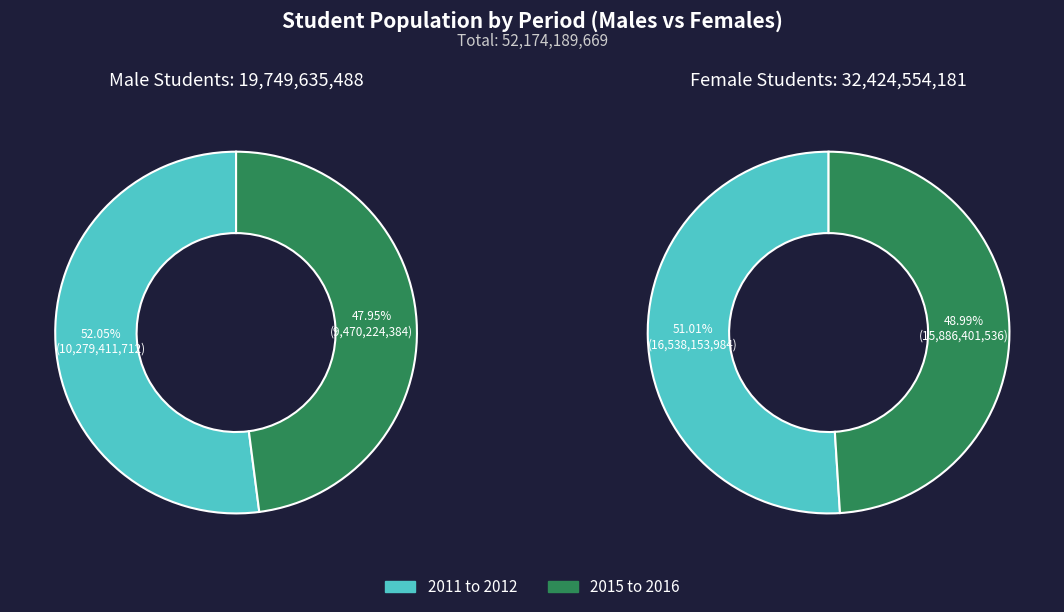

How much of the chart is everything except 2011 to 2012?

48.0%